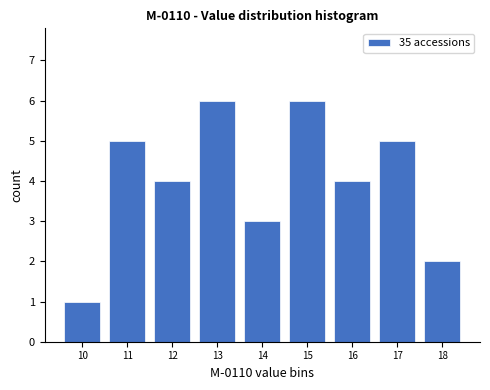

Reading left to right, transcribe this chart: for each bar, give the range it covers on the x-axis and its height. The values are not printed on the chart, so give them approximately, as read against the axis.

9.5 to 10.5: 1
10.5 to 11.5: 5
11.5 to 12.5: 4
12.5 to 13.5: 6
13.5 to 14.5: 3
14.5 to 15.5: 6
15.5 to 16.5: 4
16.5 to 17.5: 5
17.5 to 18.5: 2